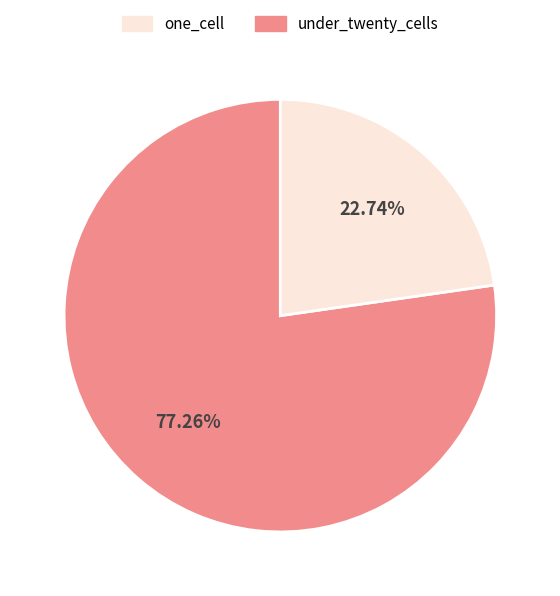

Between under_twenty_cells and one_cell, which is larger?

one_cell